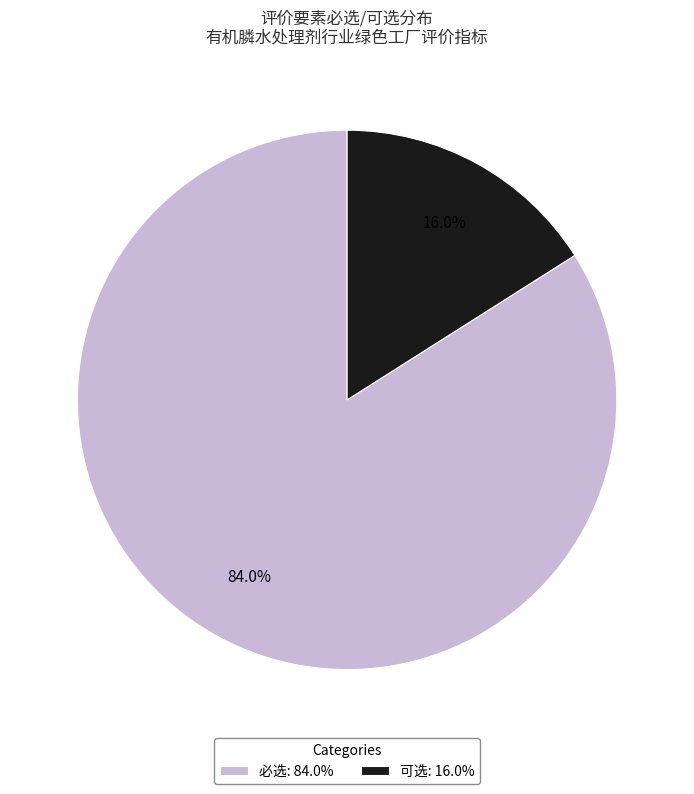

To the nearest percent, what is the difference between the largest and smallest slice percentages?

68%